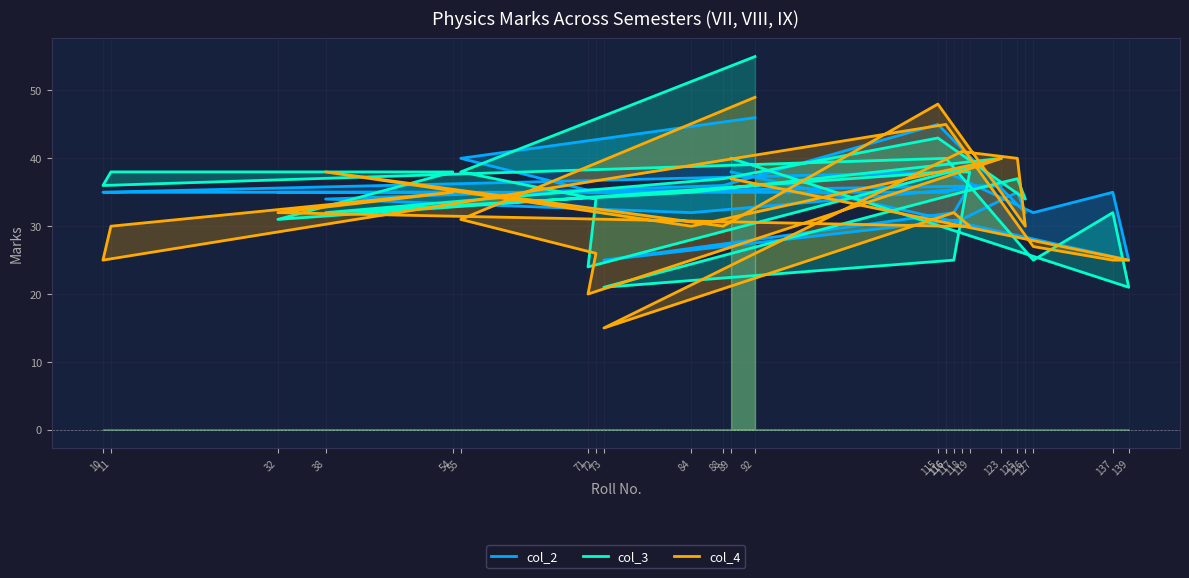

Between 71 and 117, which series saw the biggest shift?

col_4